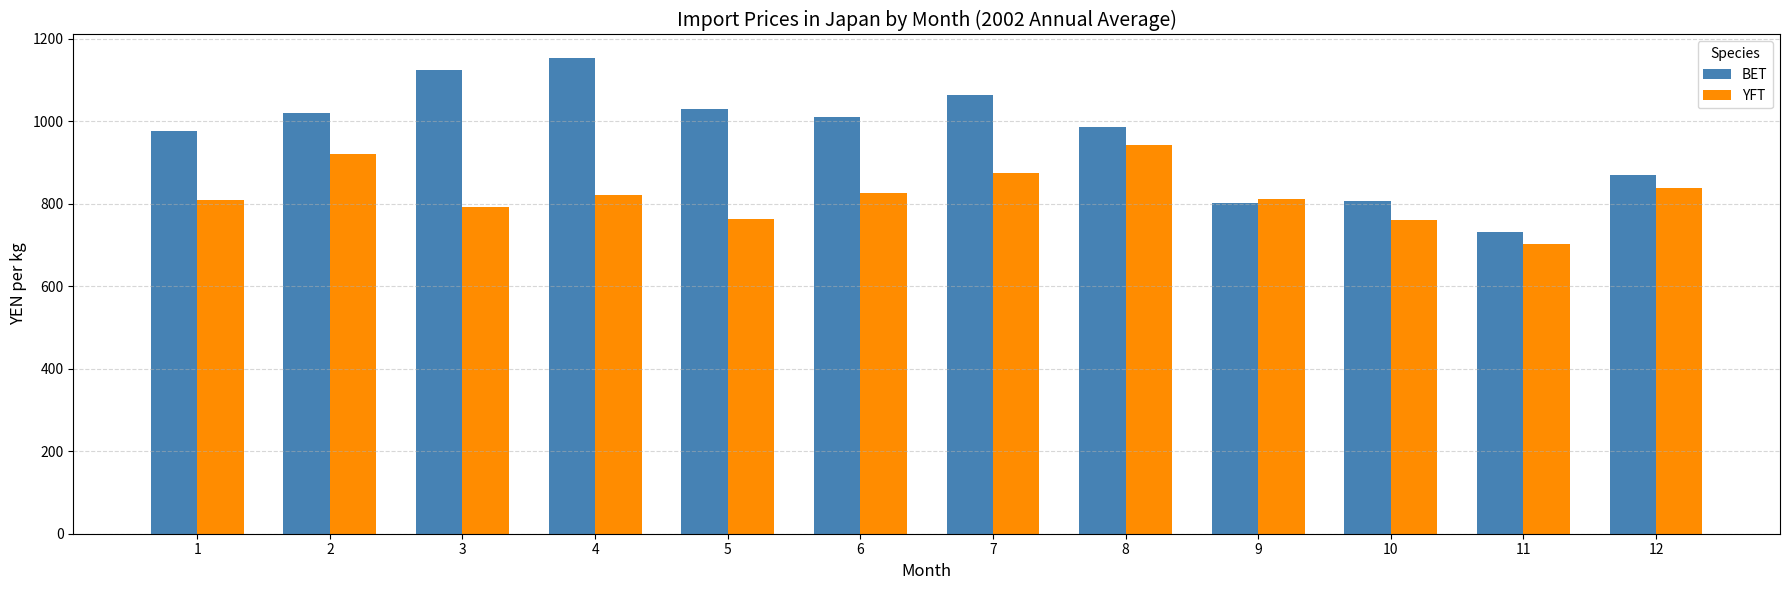

Which series has the largest total across all categories?

BET